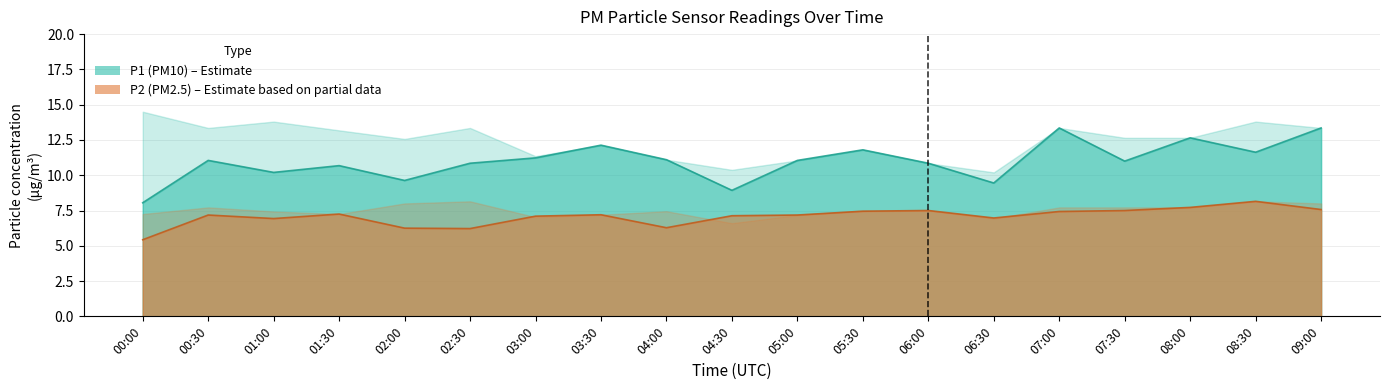

How many distinct data groups are displayed?

2